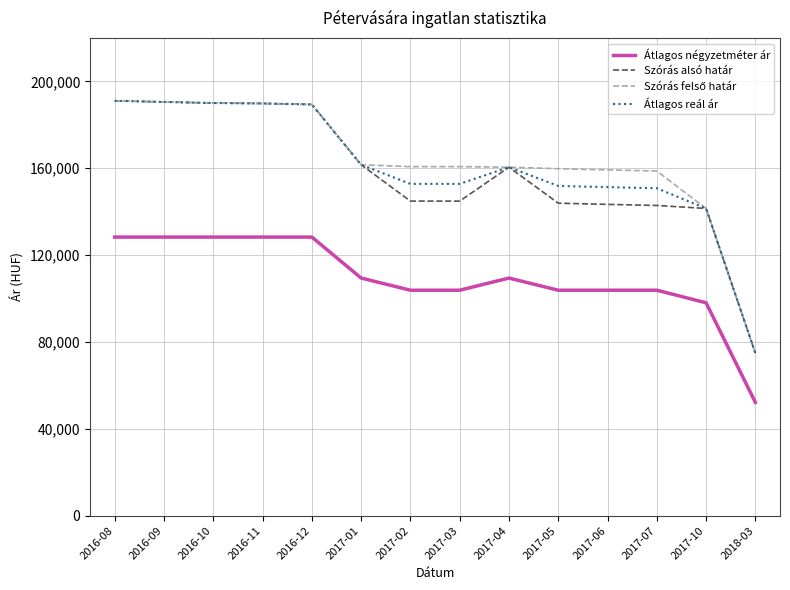

At how many categories does at least one series exceed 144432?

12